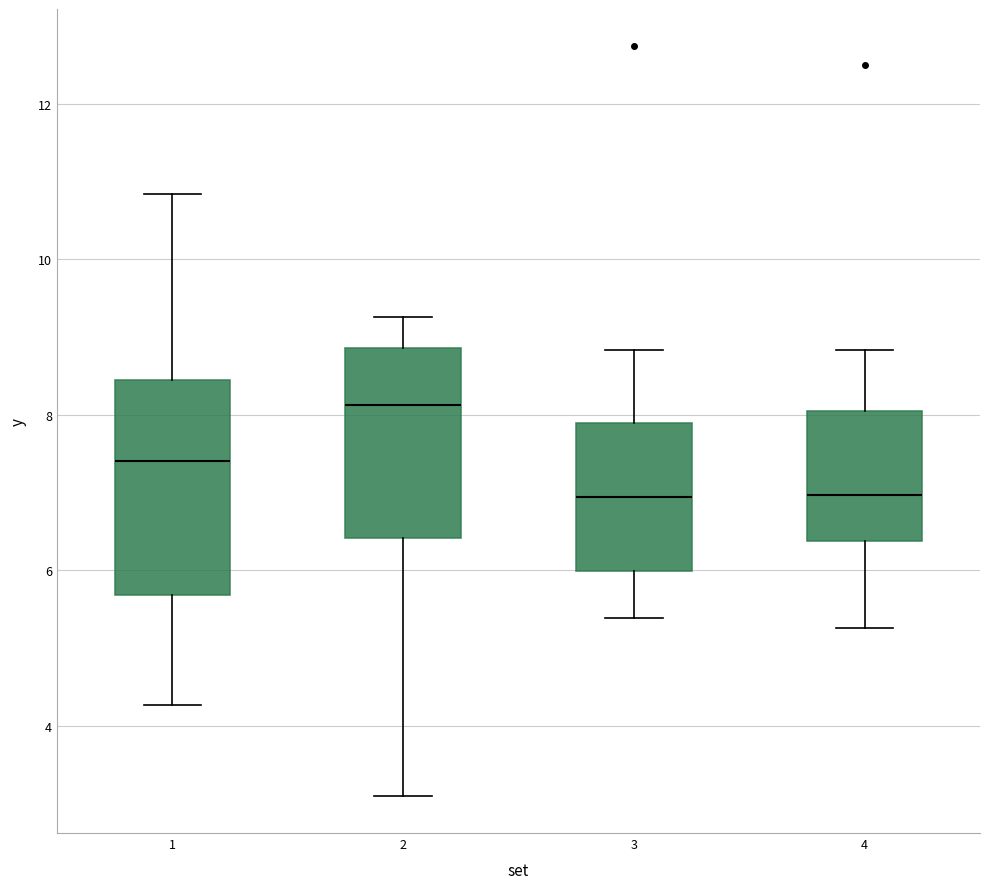

Reading left to right, read every box against the y-axis: the position of its median line, the range the box covers, and the ends of its whiskers. The values are not printed on the chart, so give them approximately, as read against the axis.

1: median 7.4, box 5.6 to 8.4, whiskers 4.2 to 10.8
2: median 8.2, box 6.4 to 8.8, whiskers 3.2 to 9.2
3: median 7.0, box 6.0 to 7.8, whiskers 5.4 to 8.8
4: median 7.0, box 6.4 to 8.0, whiskers 5.2 to 8.8